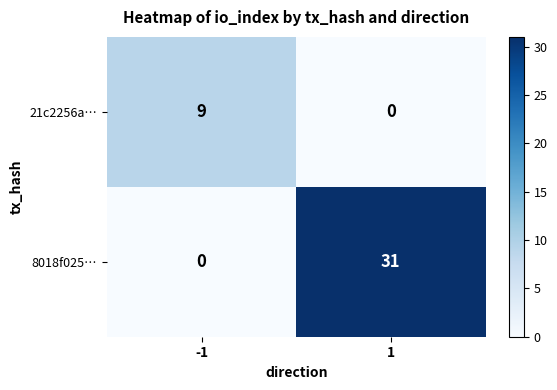

At which category is the sum across all series the highest?

1